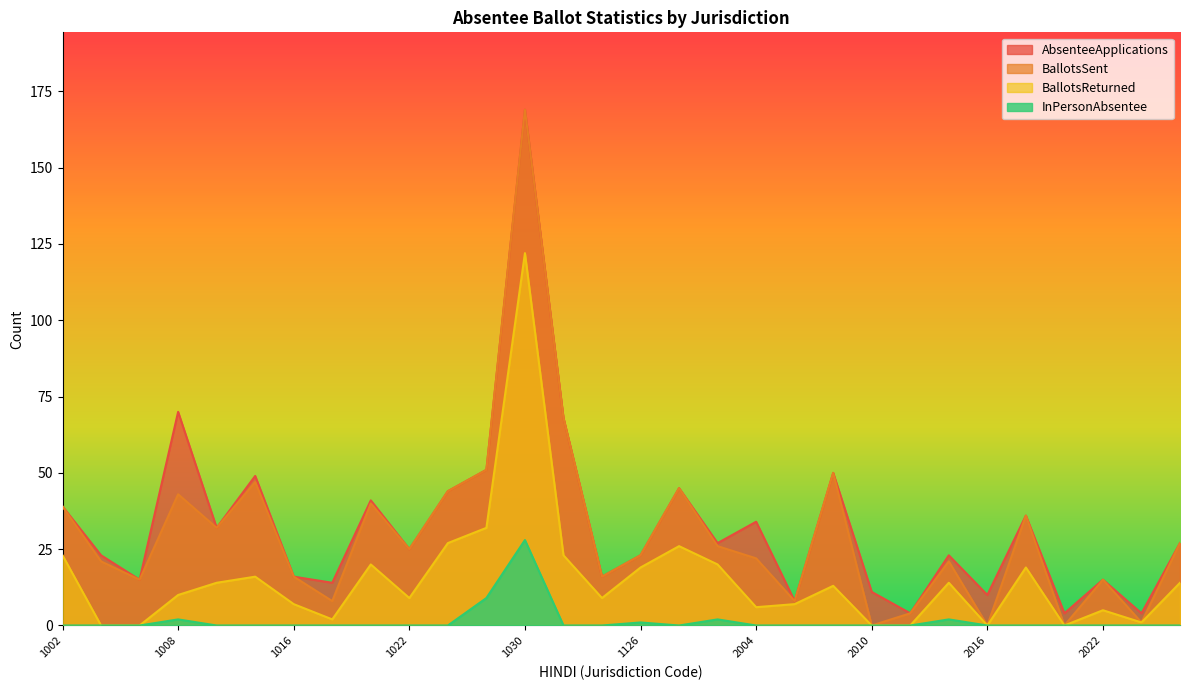

Is it true that AbsenteeApplications equals 20 at 1024?

False